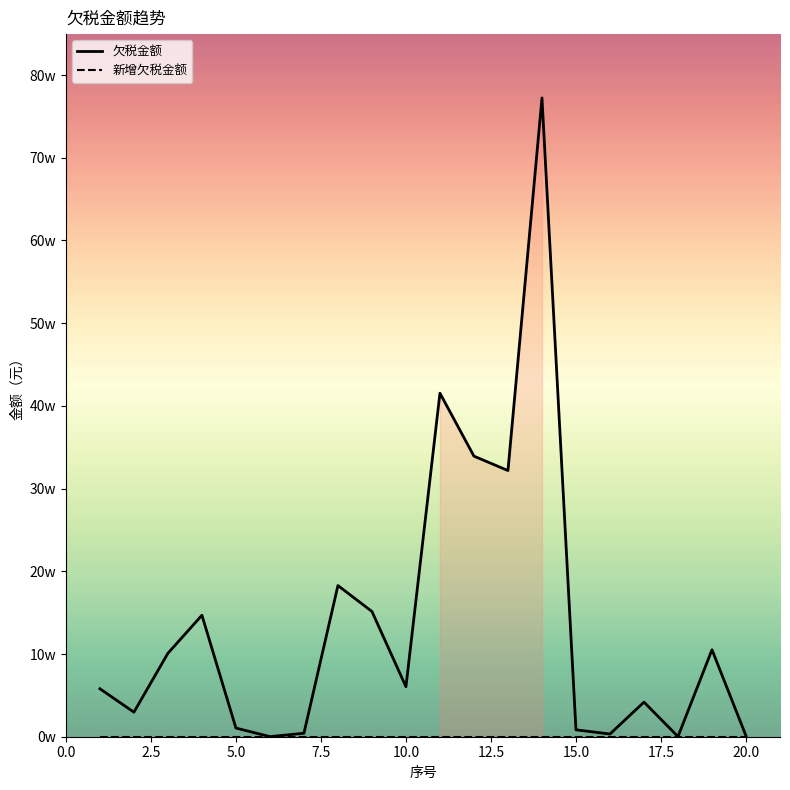

Does the chart have visible grid lines?

No